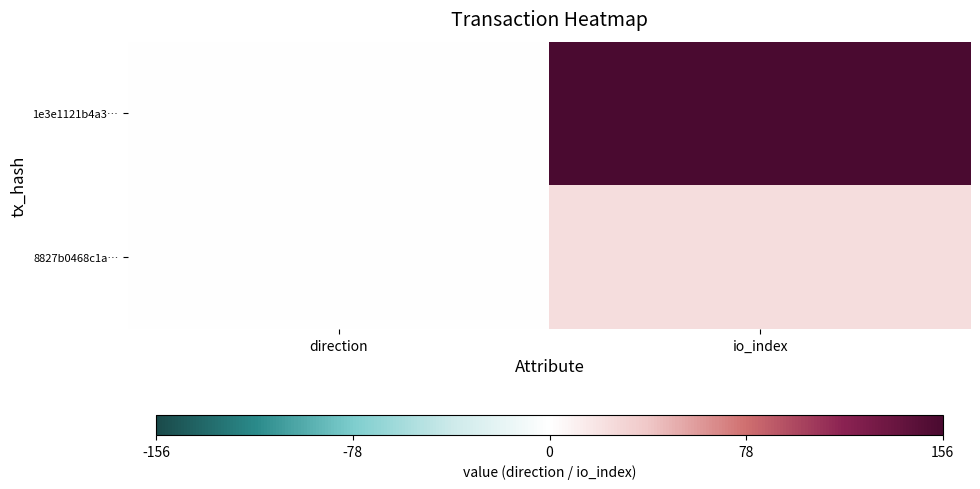

Rank the series at direction from lowest to highest value.

1e3e1121b4a3…, 8827b0468c1a…